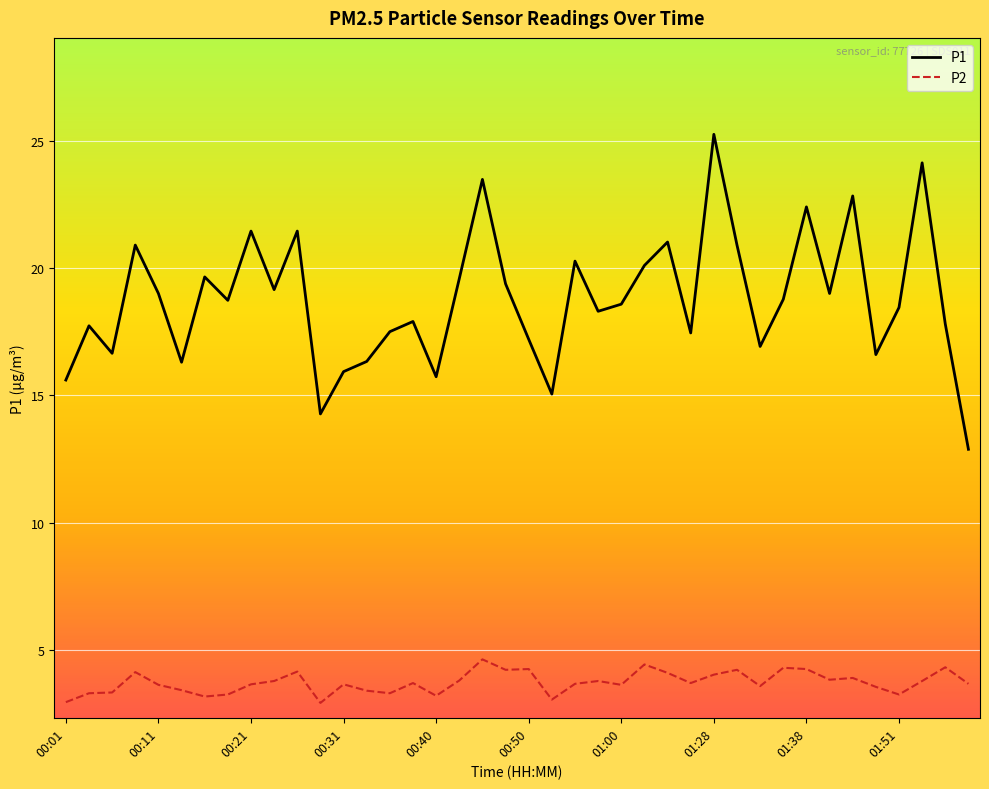

Which series has the widest spread of values?

P1